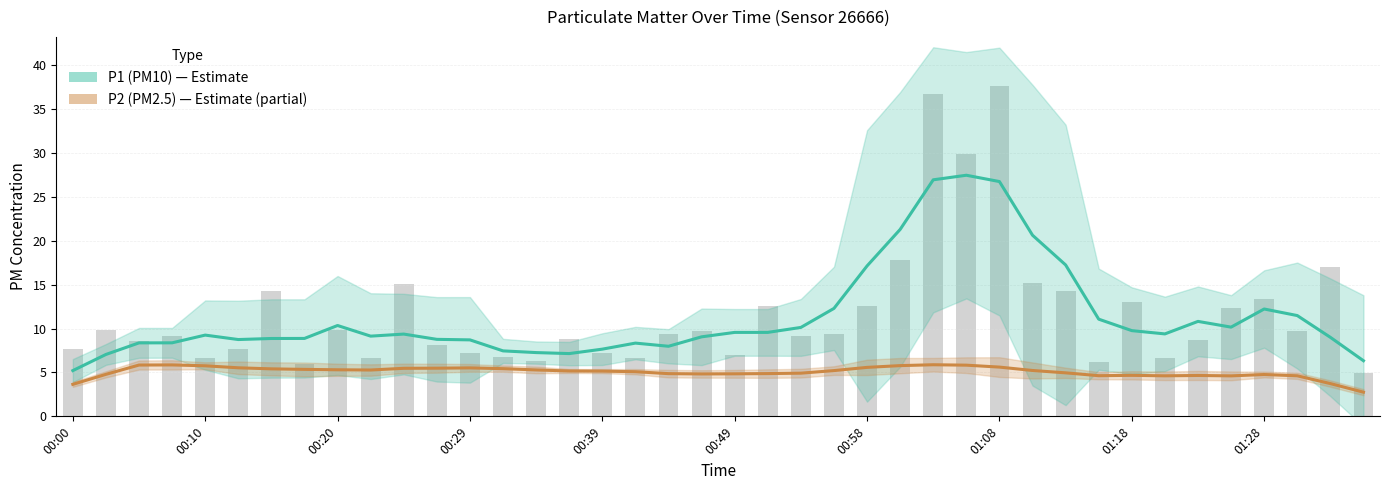

Reading right to left, transcribe all the data shown in this chart.

P1 (PM10): 6.3	9.0	11.5	12.2	10.2	10.8	9.4	9.8	11.1	17.3	20.6	26.8	27.5	27.0	21.3	17.1	12.3	10.1	9.6	9.6	9.1	8.0	8.3	7.7	7.2	7.3	7.5	8.7	8.8	9.4	9.1	10.4	8.9	8.9	8.8	9.3	8.4	8.4	7.1	5.2
P2 (PM2.5): 2.8	3.7	4.6	4.8	4.6	4.7	4.6	4.7	4.6	5.0	5.2	5.6	5.8	5.9	5.8	5.6	5.2	4.9	4.9	4.8	4.8	4.9	5.1	5.2	5.2	5.3	5.4	5.5	5.5	5.5	5.3	5.3	5.4	5.4	5.5	5.8	5.9	5.8	4.8	3.6